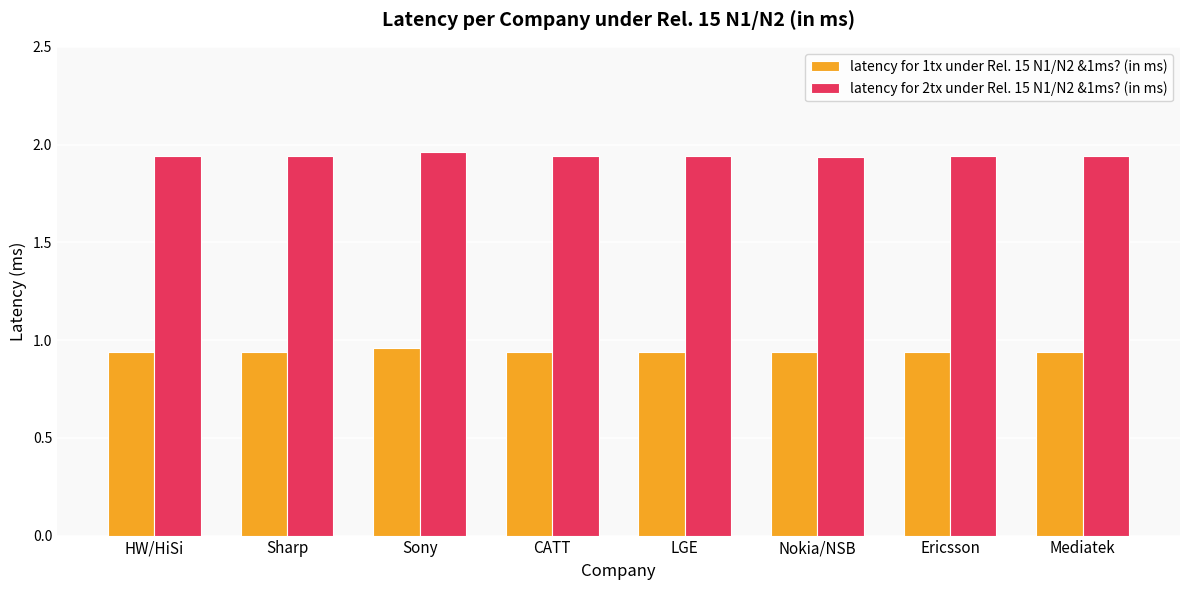

True or false: latency for 2tx under Rel. 15 N1/N2 &1ms? (in ms) has a value of 2.8 at Ericsson.

False